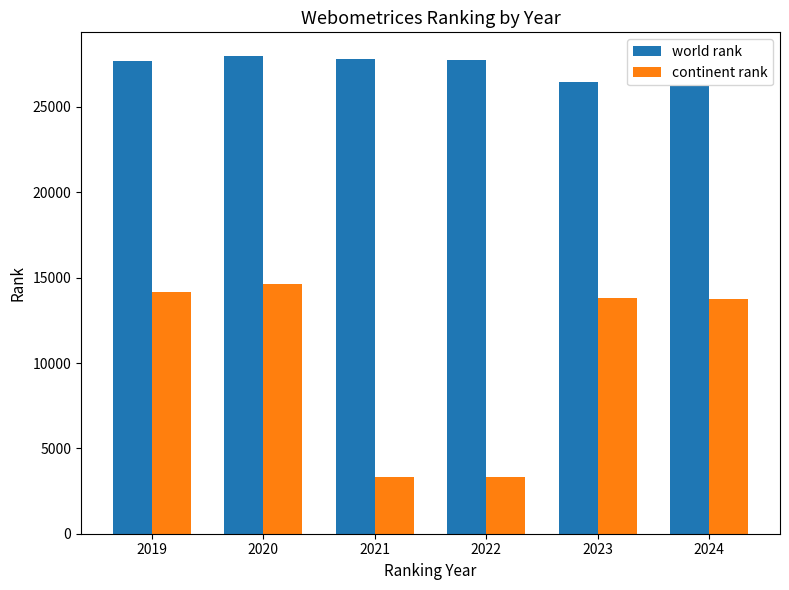

At which label is world rank closest to 27096?

2019